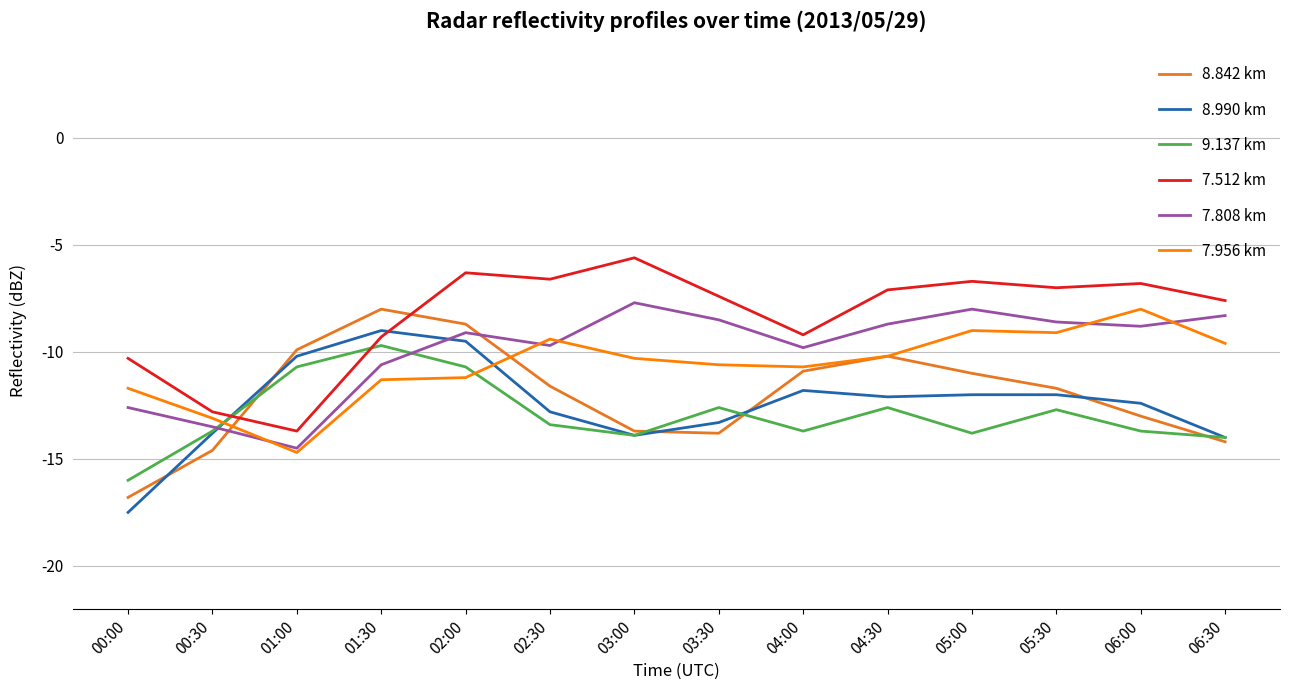

At which category does 8.990 km reach its first local valley?

03:00